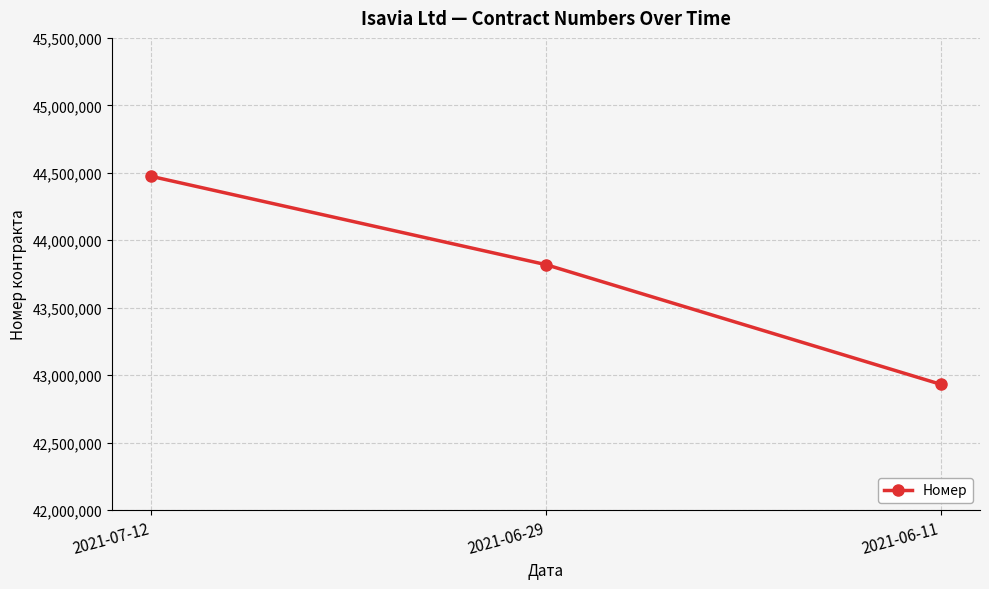

Is it true that the value at 2021-06-11 is 42932147?

True